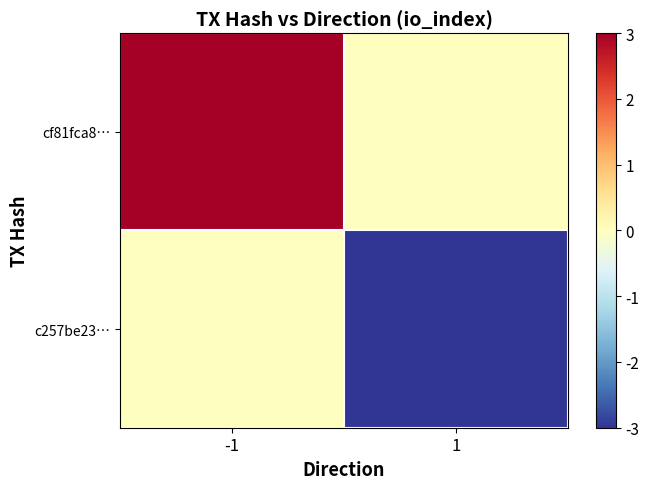

Which series changed the most between -1 and 1?

cf81fca8…